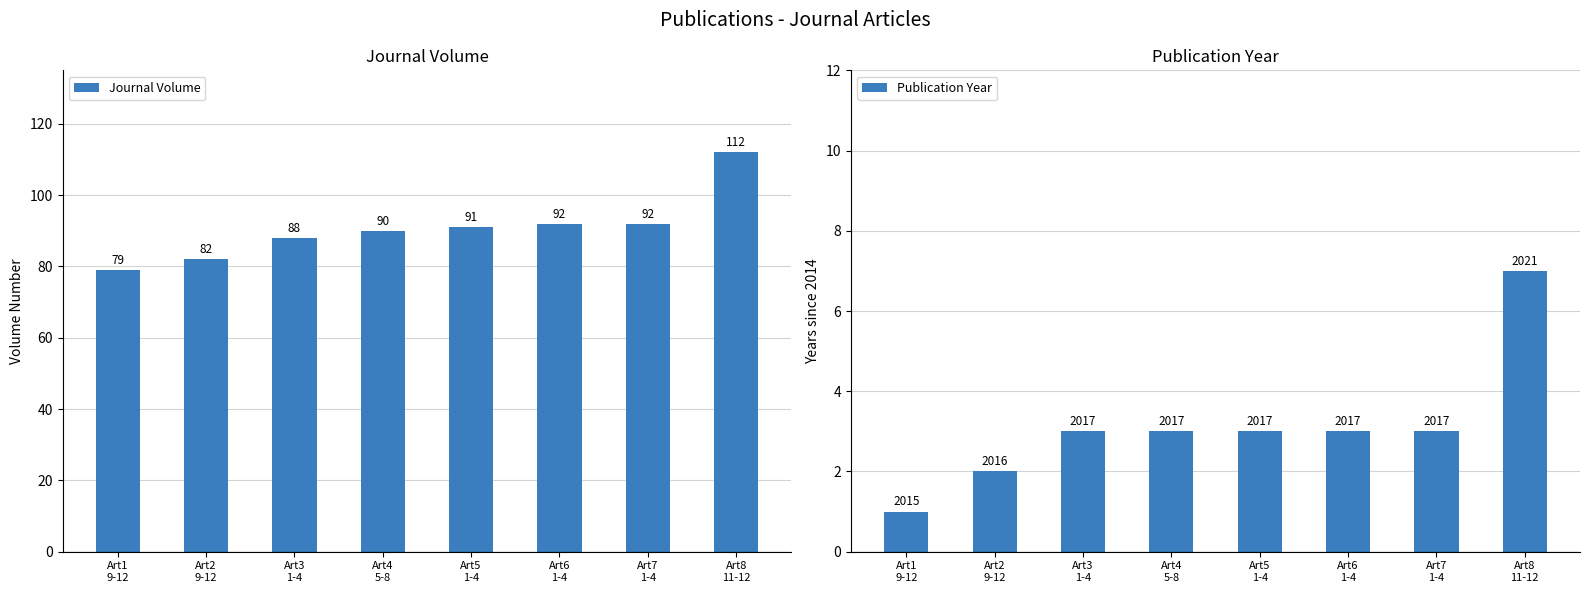

What are all the series names shown in the legend?

Journal Volume, Publication Year